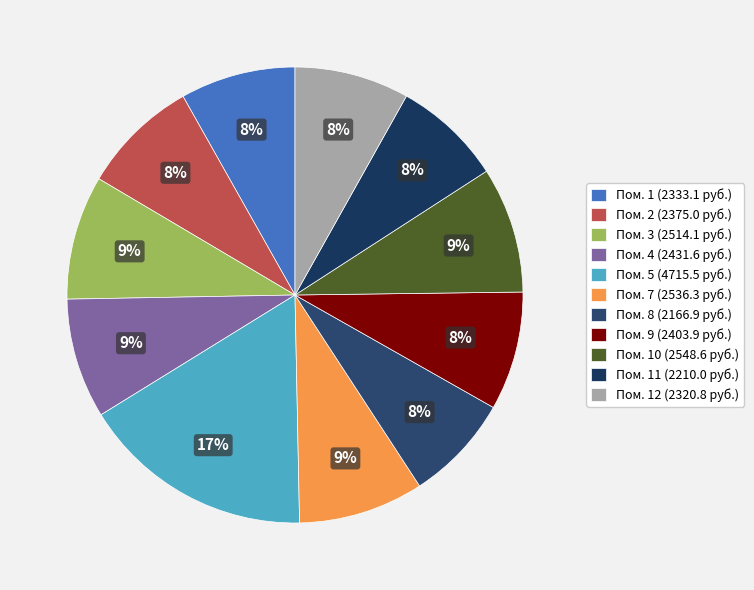

To the nearest percent, what is the average slice percentage?

9%